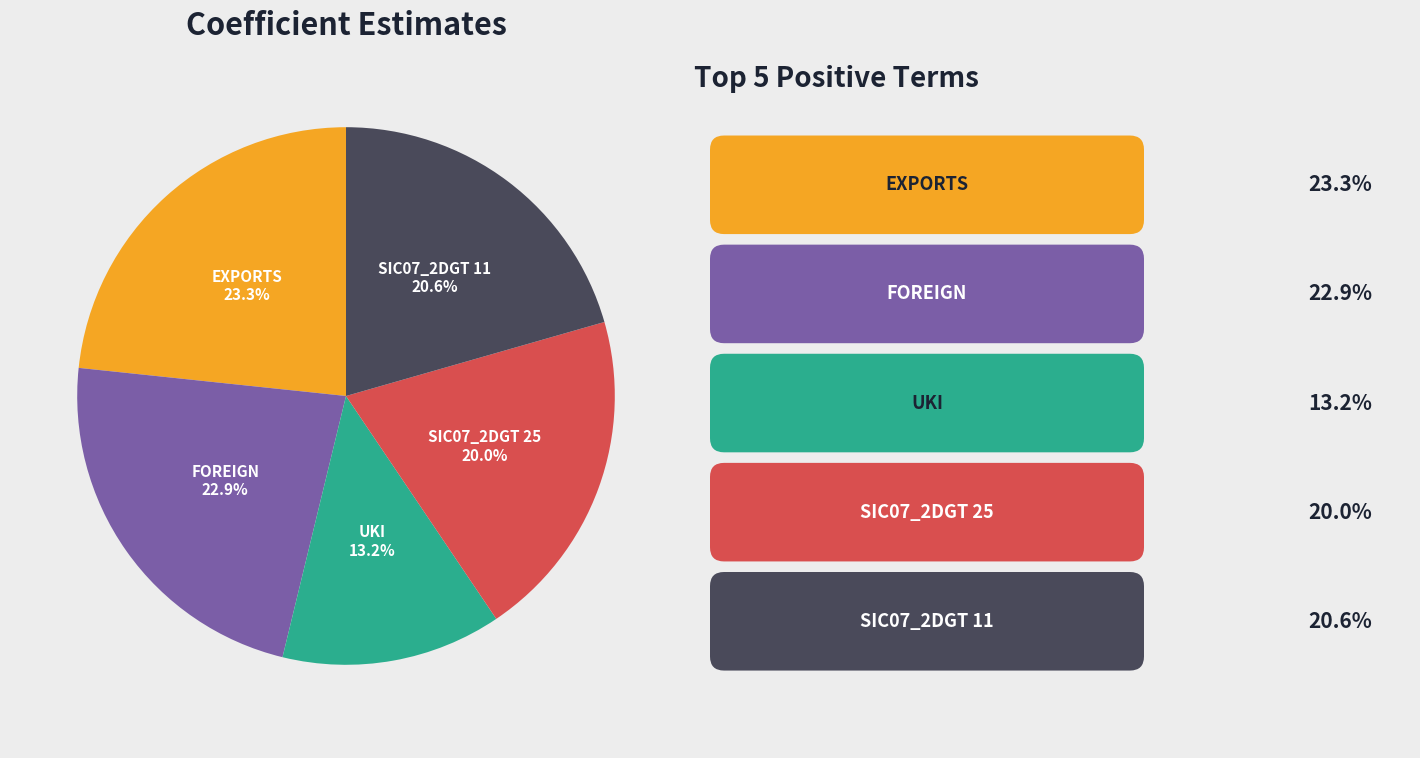

How many slices are in this pie chart?

5